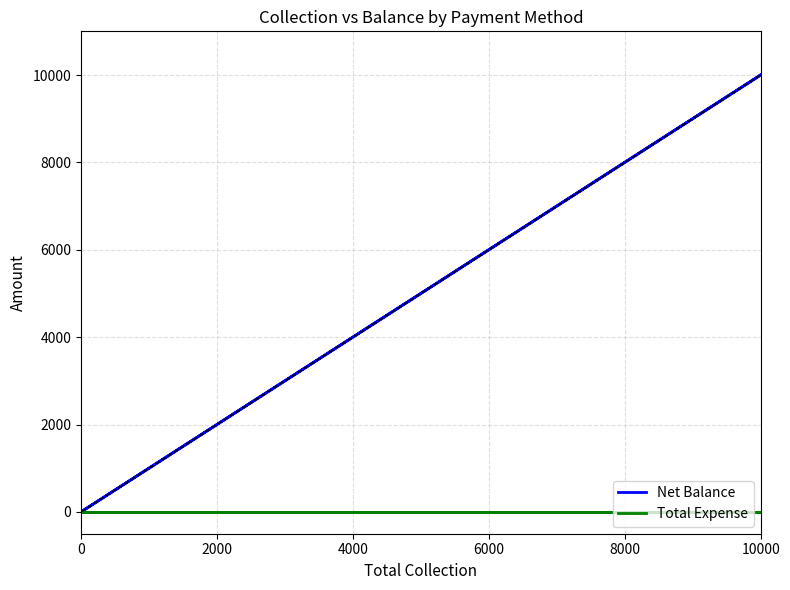

Which category has the lowest value across all series?

2000